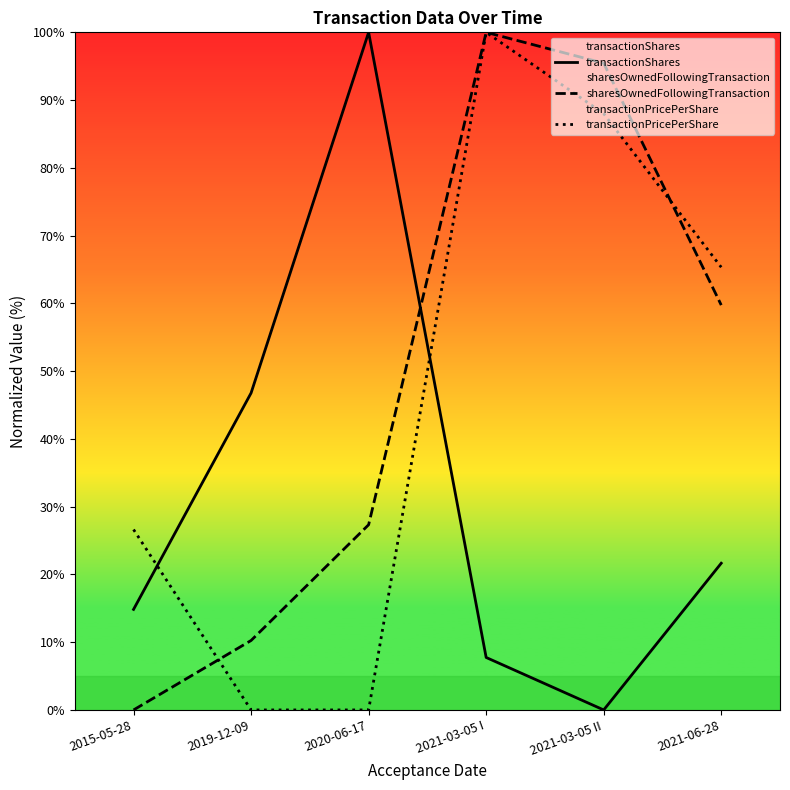

The value of sharesOwnedFollowingTransaction at 2021-06-28 is 17.1. True or false?

False